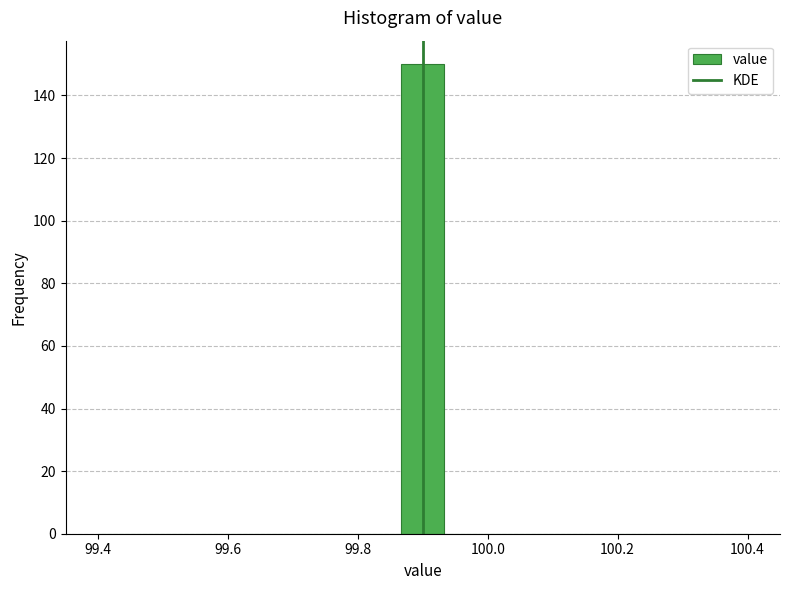

Read against the x-axis, roughly where is the centre of the tallest bar?

99.90